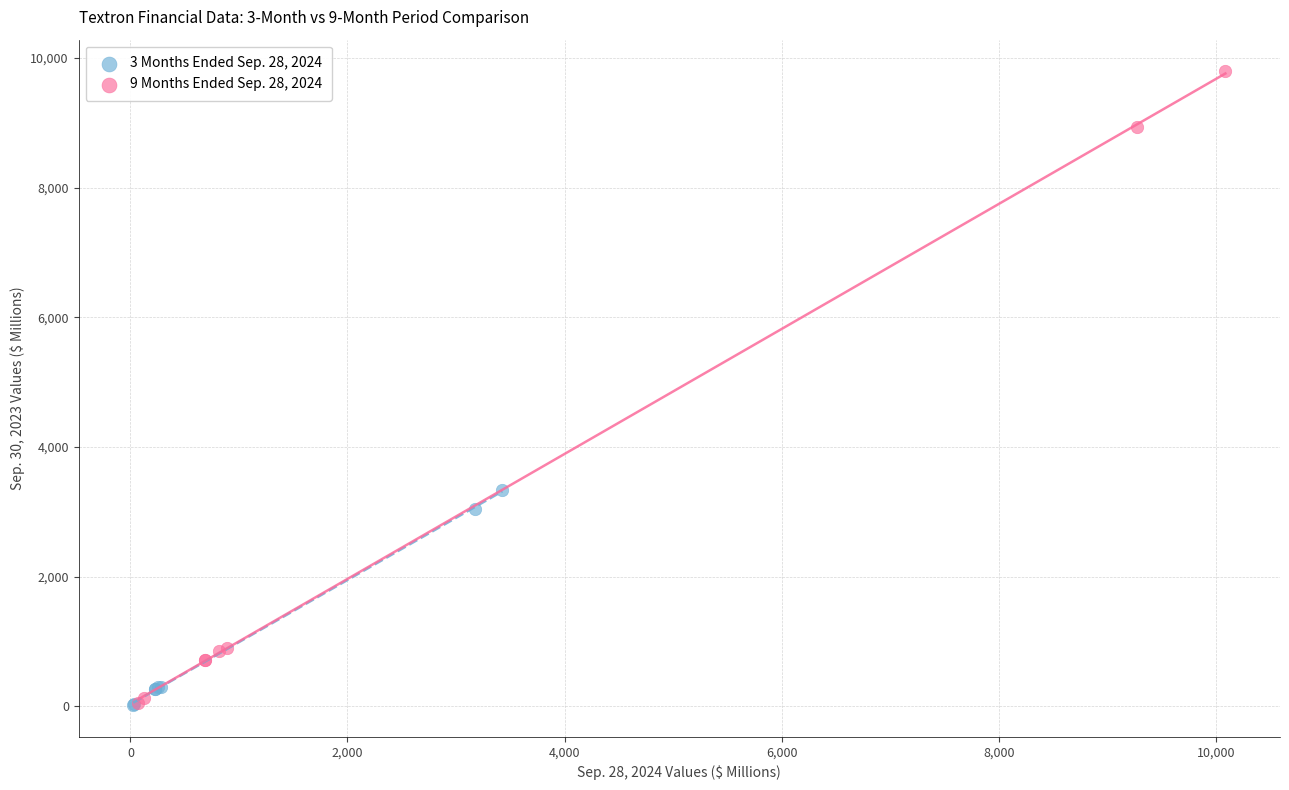

Which series reaches the maximum Y coordinate?

9 Months Ended Sep. 28, 2024